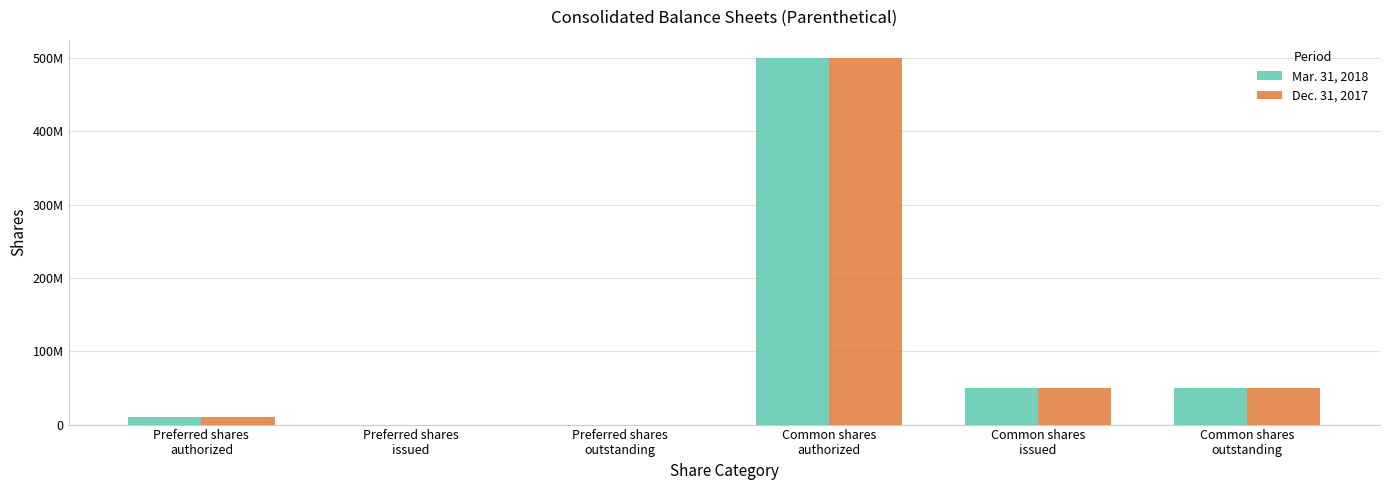

The Dec. 31, 2017 series shows 88558251 at Common shares
issued. True or false?

False